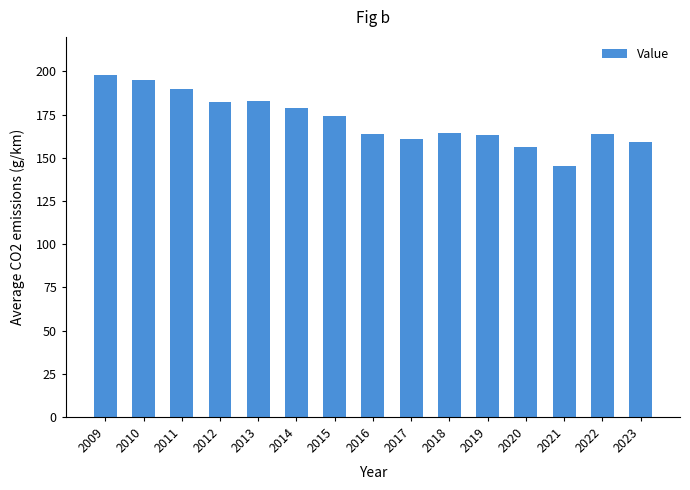

Are the bars grouped side by side (vs. stacked)?

No